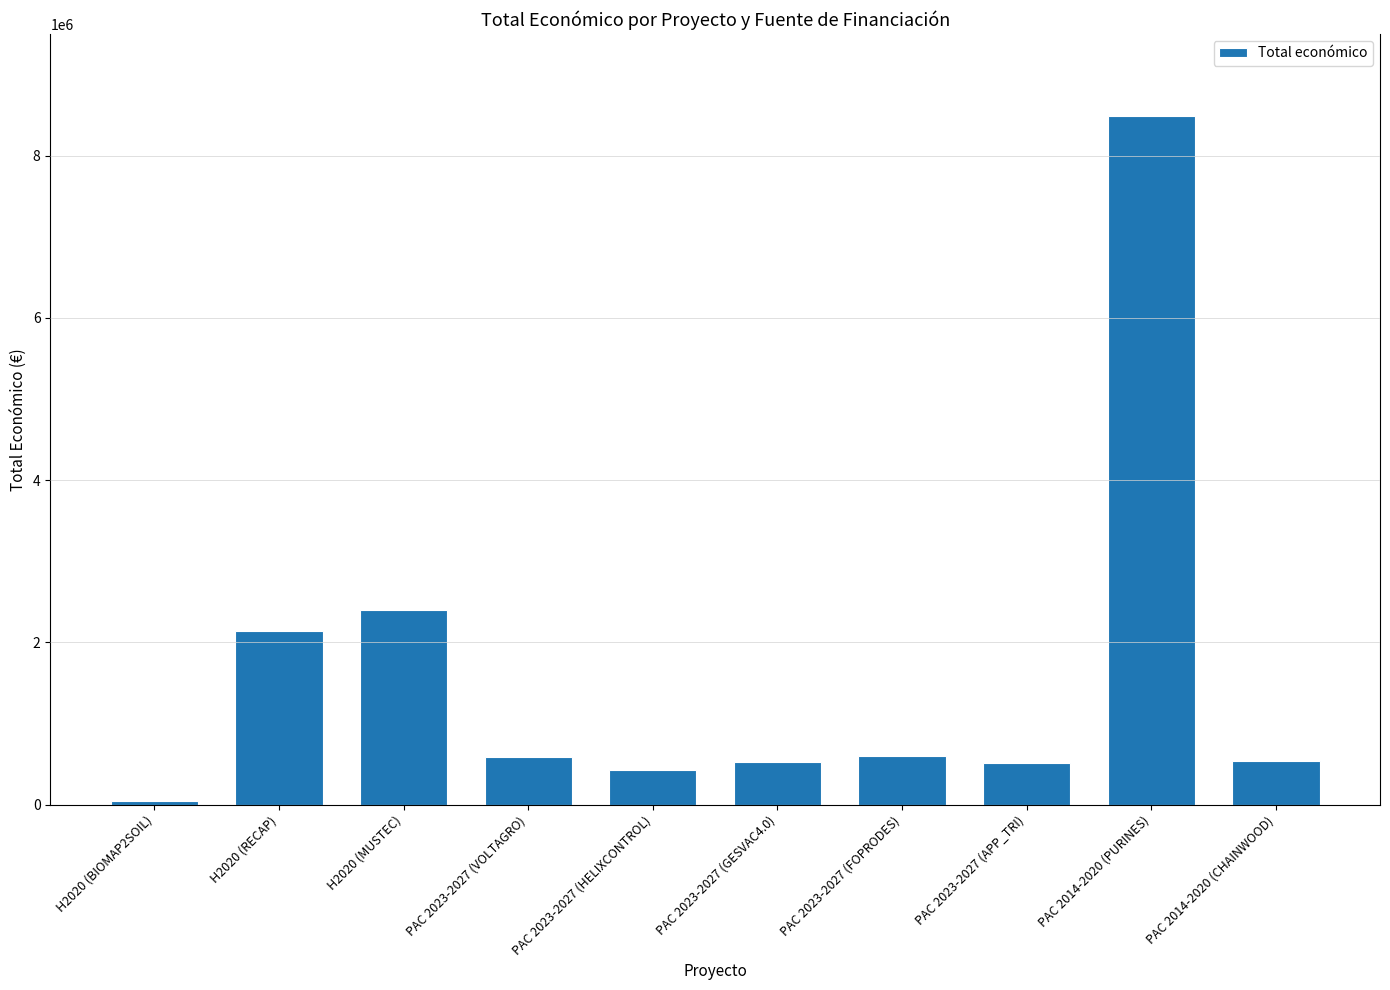

Approximately how many times larger is the value at H2020 (RECAP) compared to H2020 (MUSTEC)?

0.9